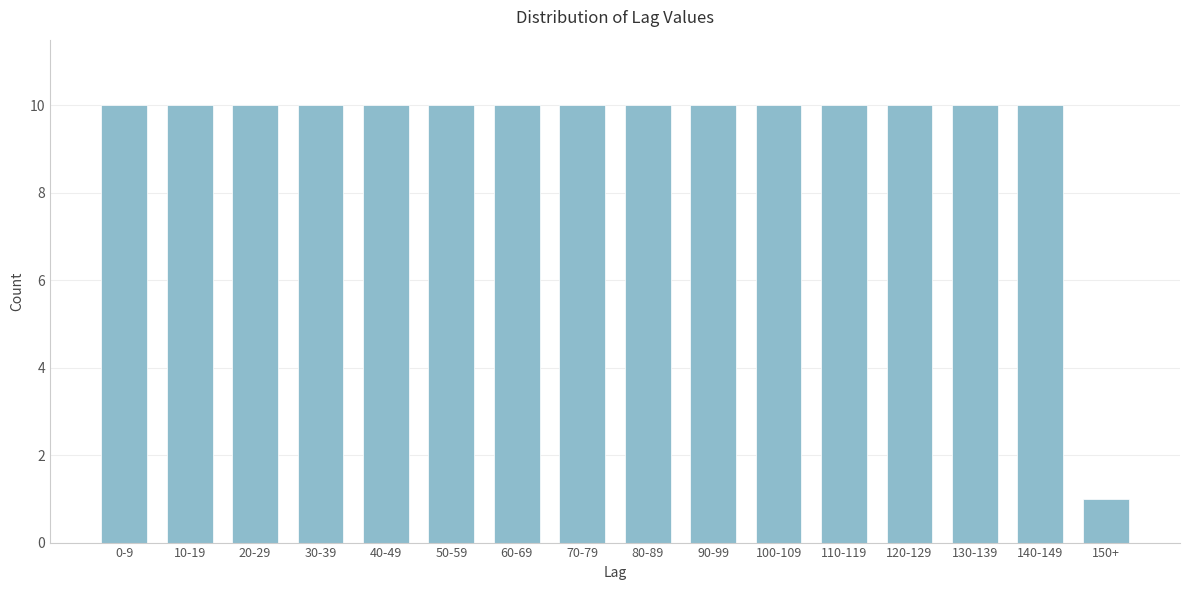

Reading left to right, list all the values displayed in this chart.

10	10	10	10	10	10	10	10	10	10	10	10	10	10	10	1